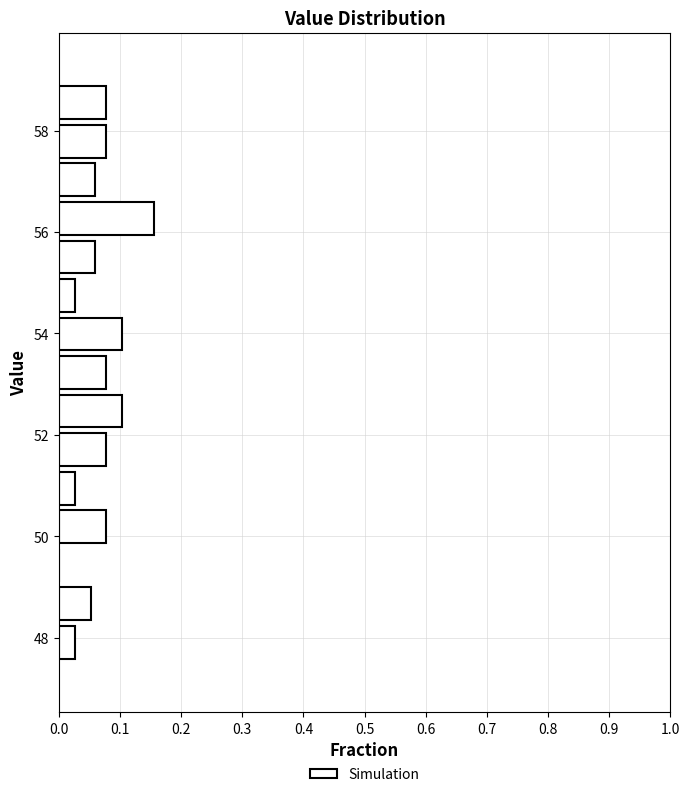

Around what value on the y-axis is the longest bar? Give the approximate position of its centre, as read against the axis.

56.2